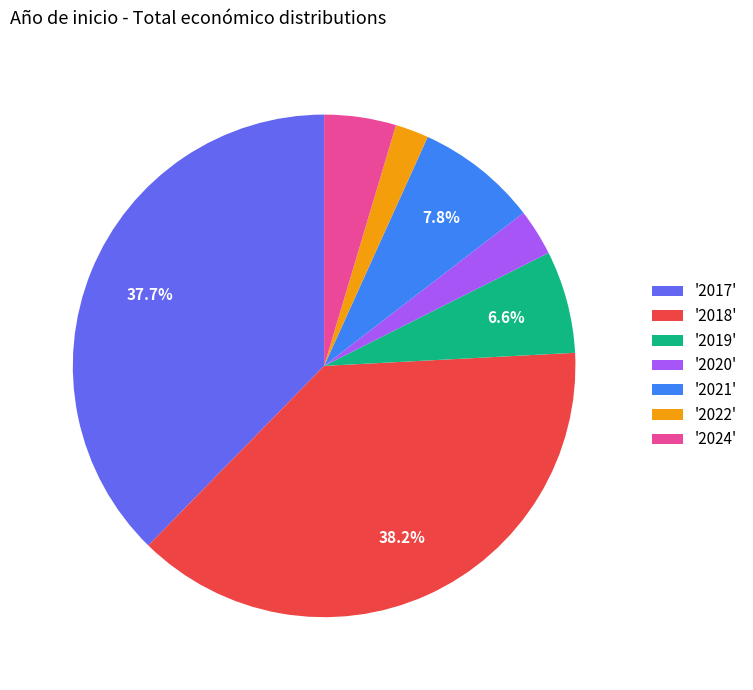

Between '2022' and '2017', which is larger?

'2017'